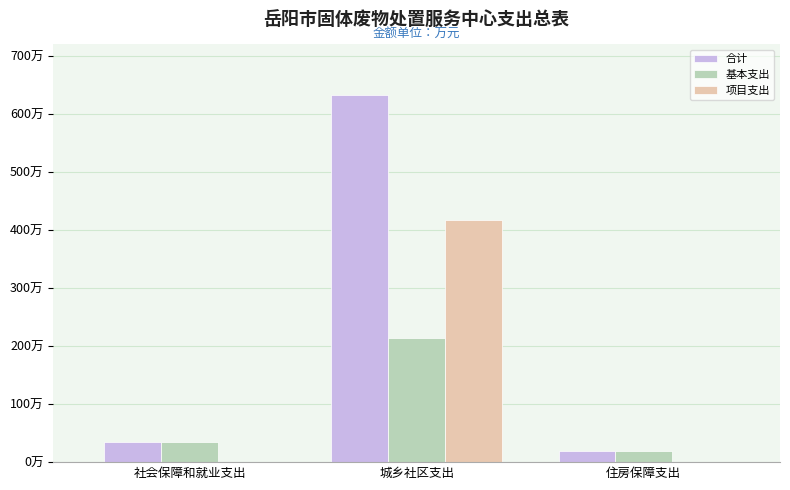

Are the bars horizontal?

No